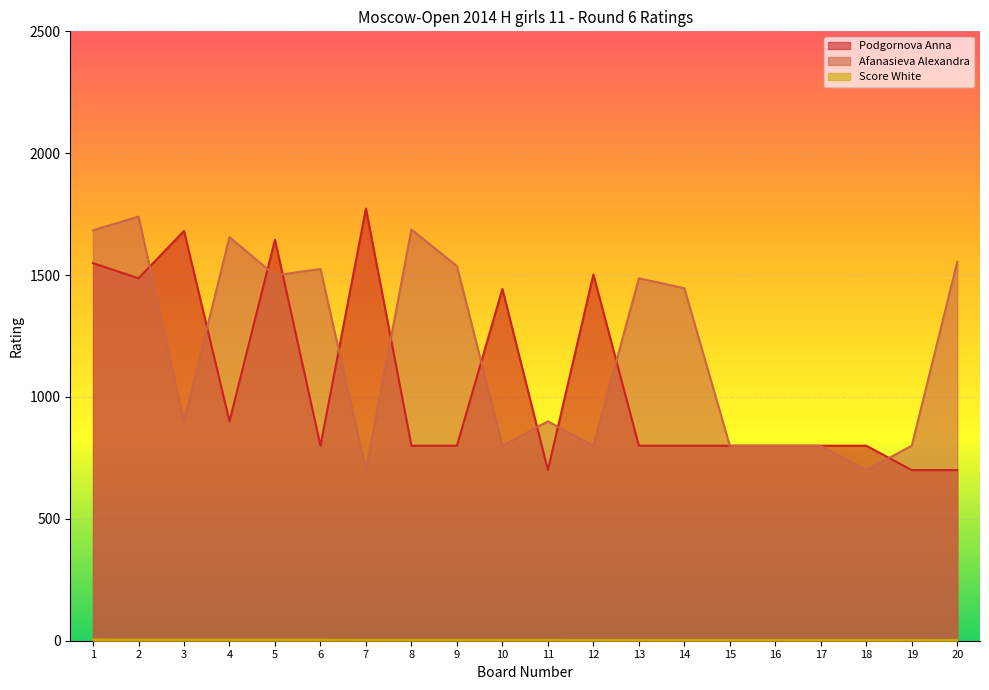

At which label does Afanasieva Alexandra first exceed 1446?

1